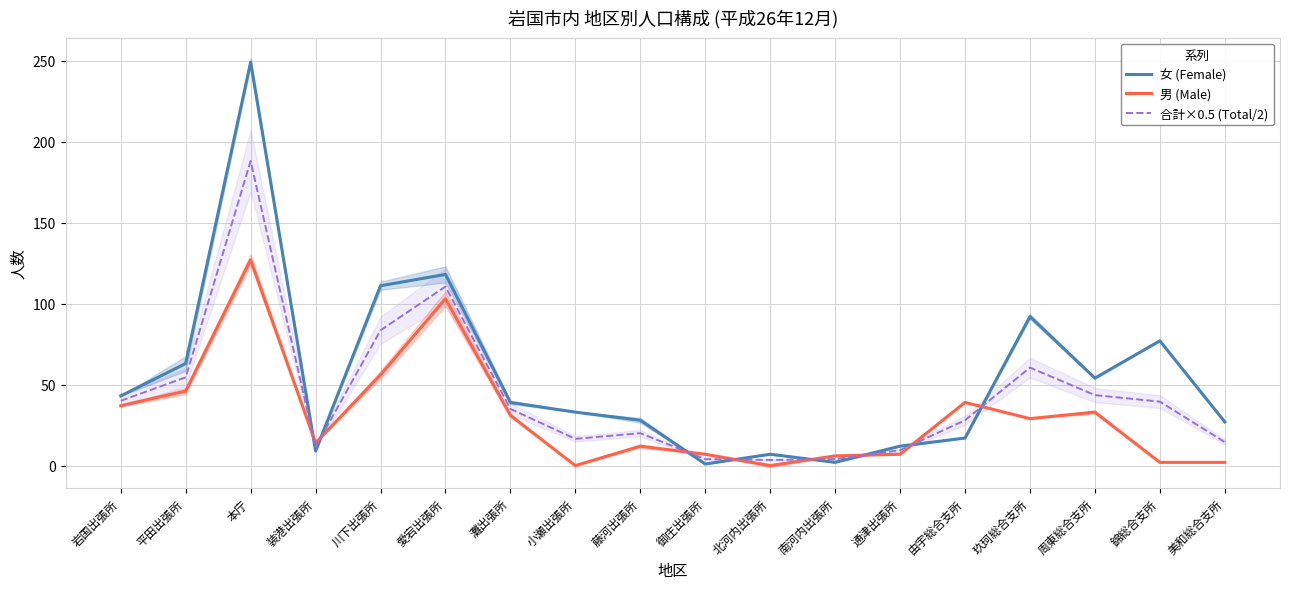

Which series has the largest total across all categories?

女 (Female)